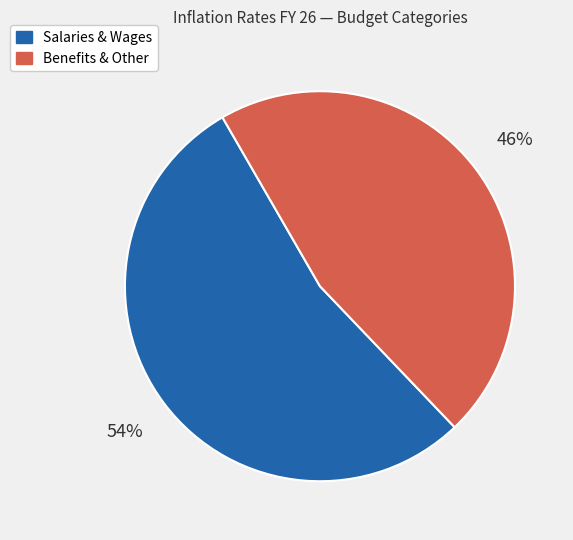

Is there any slice that represents more than half of the pie?

Yes